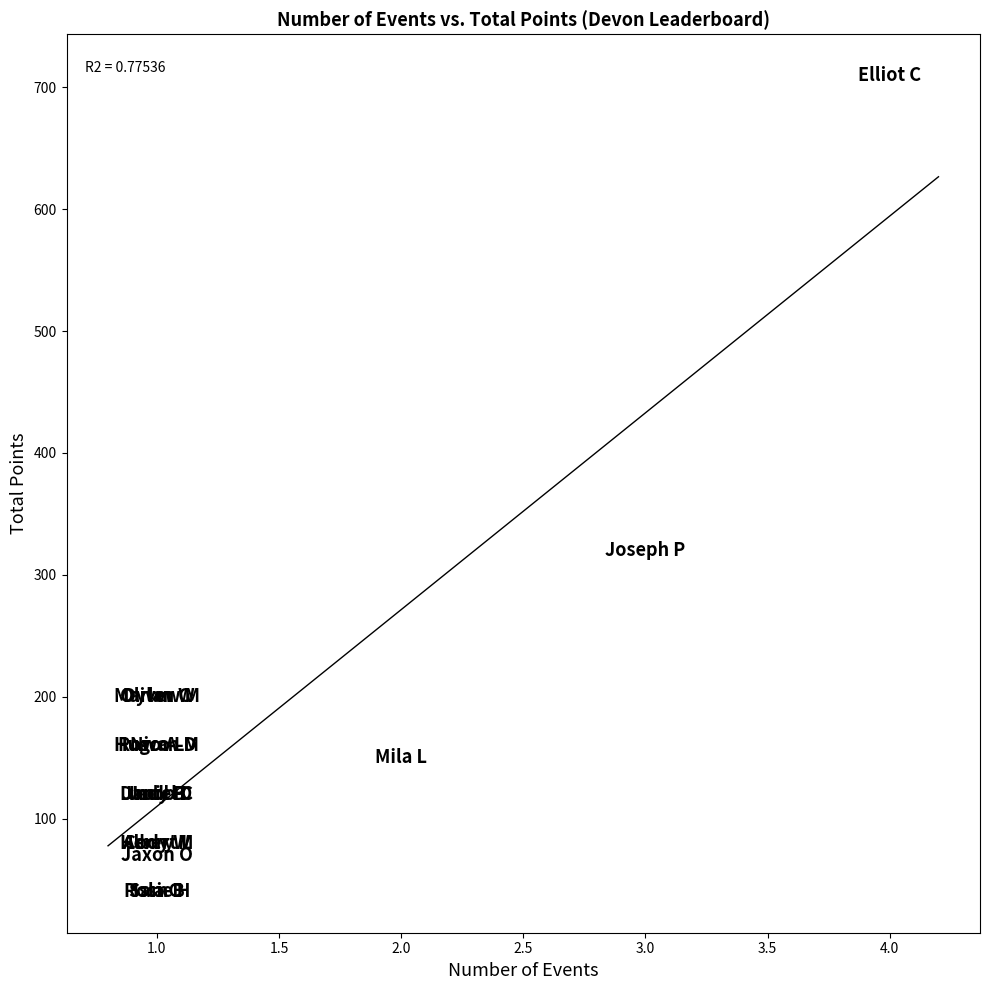

What Y value in the scatter plot is closest to 375?

320